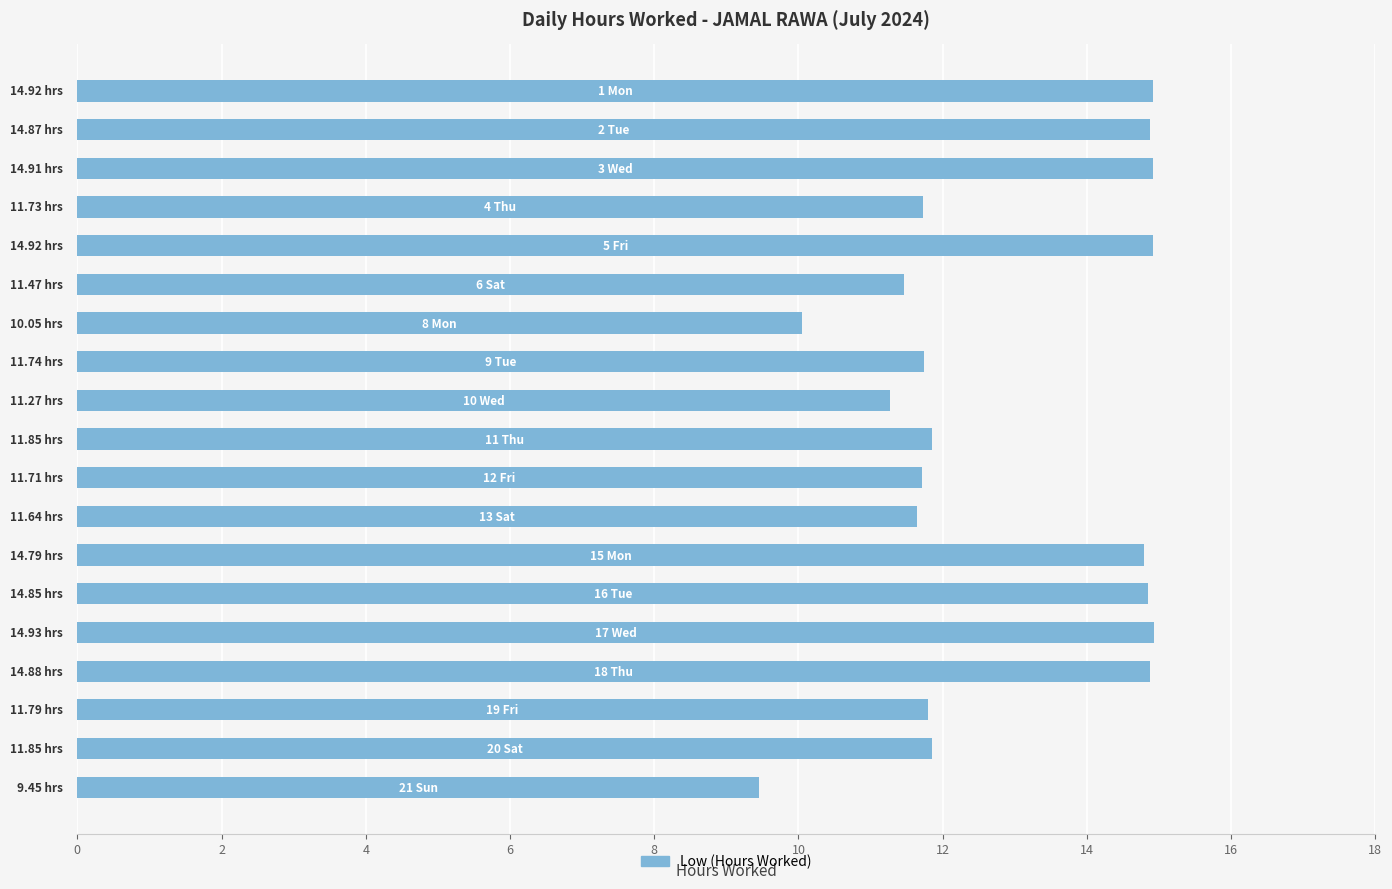

How many values are below 11?

2